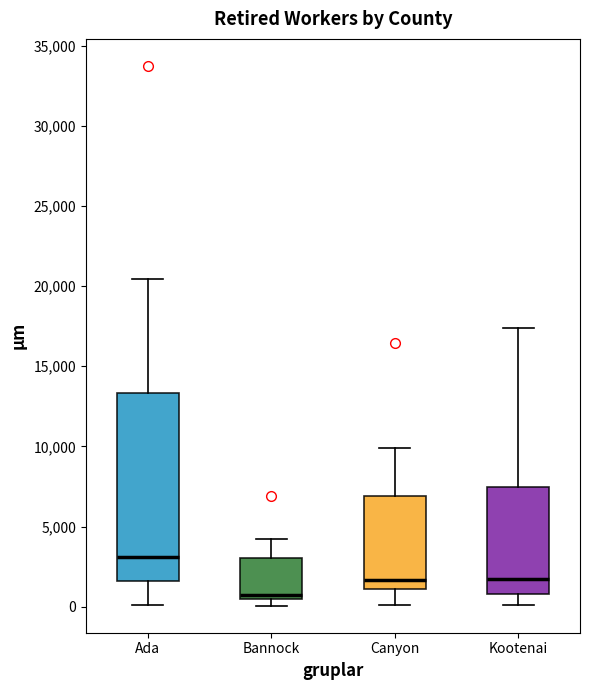

Where does the lower whisker of the box for Kootenai end on the y-axis? The values are not printed on the chart, so give them approximately, as read against the axis.

0